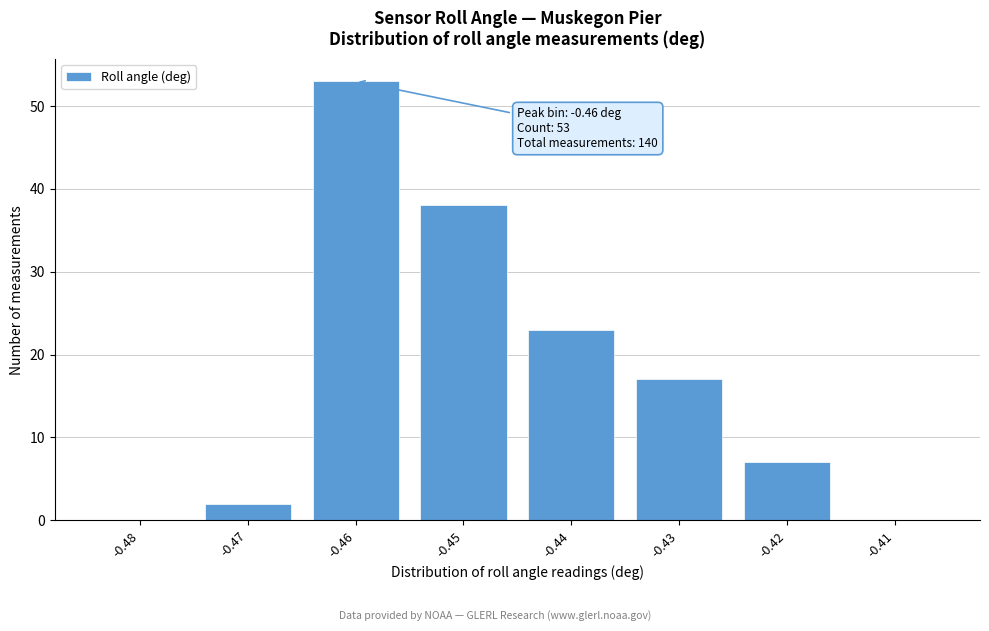

Reading left to right, extract all data points from this chart.

-0.48=0	-0.47=2	-0.46=53	-0.45=38	-0.44=23	-0.43=17	-0.42=7	-0.41=0